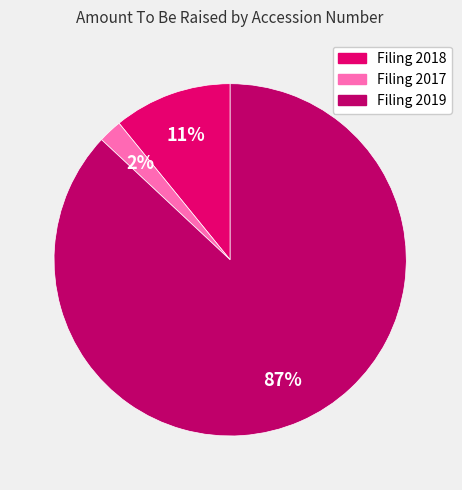

Is there any slice that represents more than half of the pie?

Yes